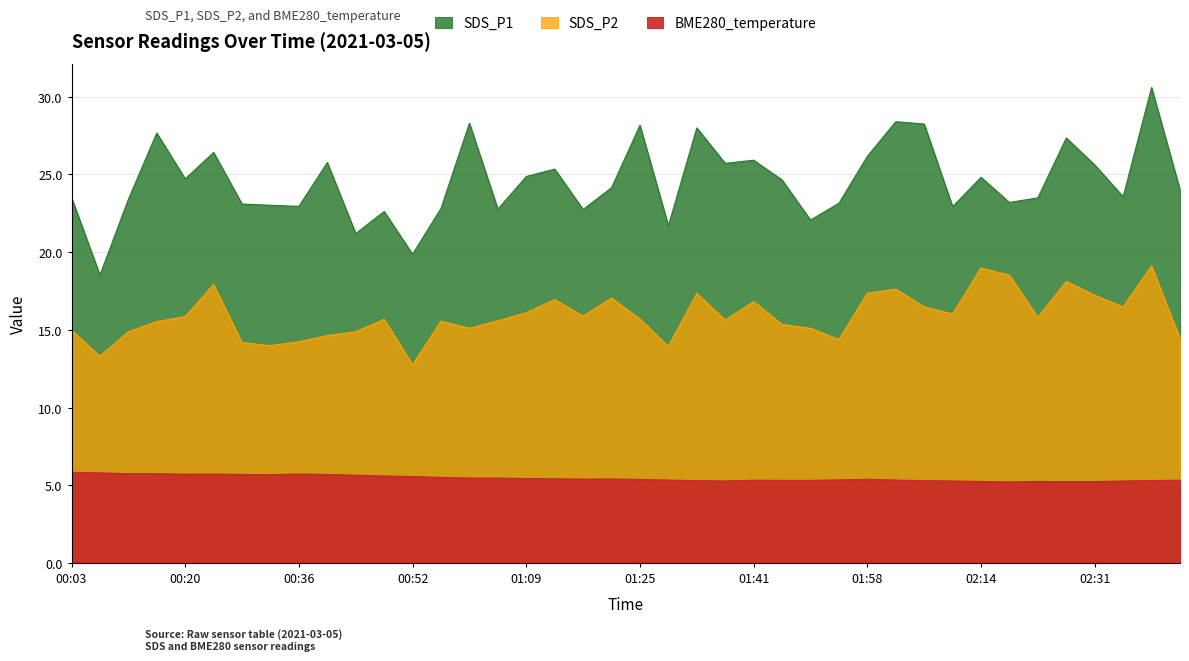

At which category does BME280_temperature reach its first local valley?

00:20